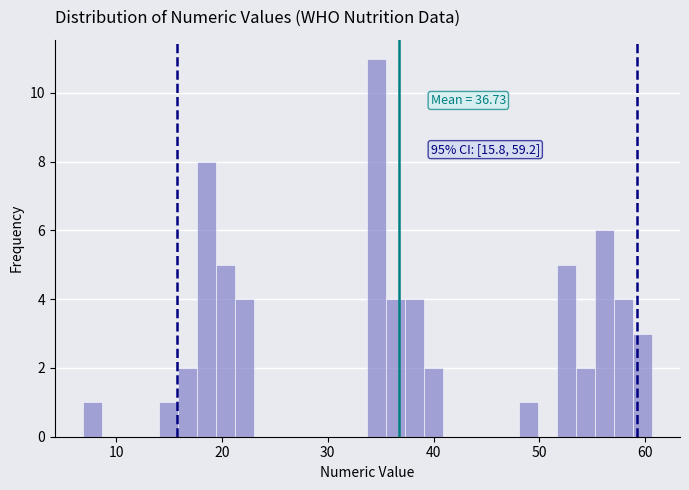

Around what value on the x-axis is the tallest bar? Give the approximate position of its centre, as read against the axis.

35